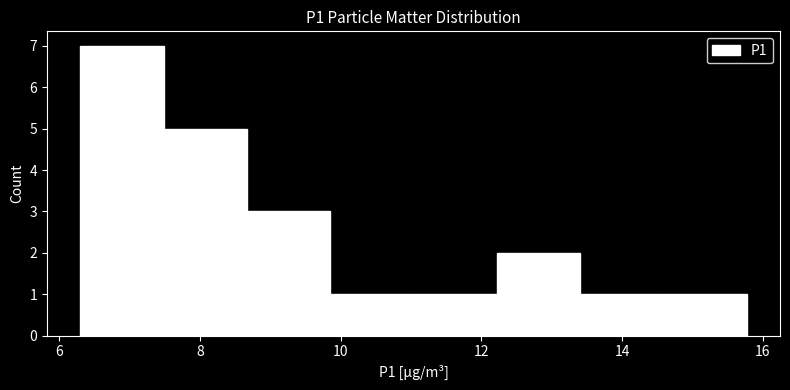

Reading left to right, transcribe this chart: for each bar, give the range it covers on the x-axis and its height. Neither the bar edges nor the heights are printed on the chart, so give them approximately, as read against the axes.

6.4 to 7.4: 7
7.4 to 8.6: 5
8.6 to 9.8: 3
9.8 to 11.0: 1
11.0 to 12.2: 1
12.2 to 13.4: 2
13.4 to 14.6: 1
14.6 to 15.8: 1